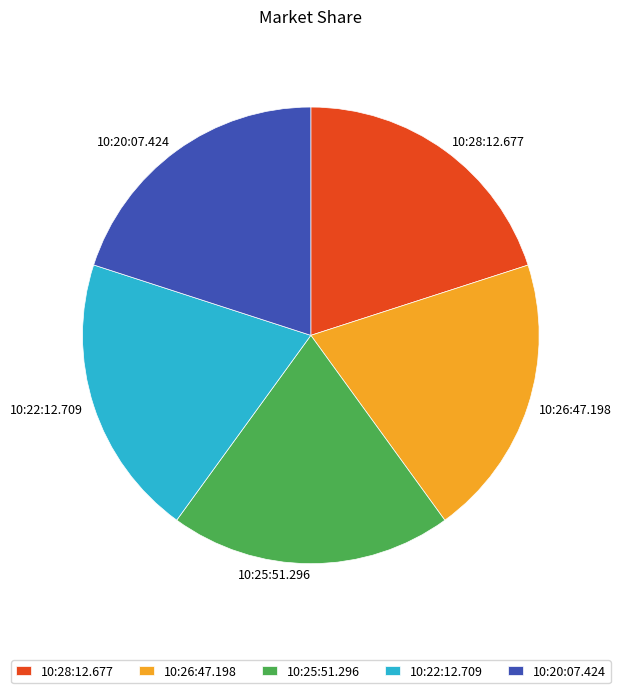

How many slices are in this pie chart?

5